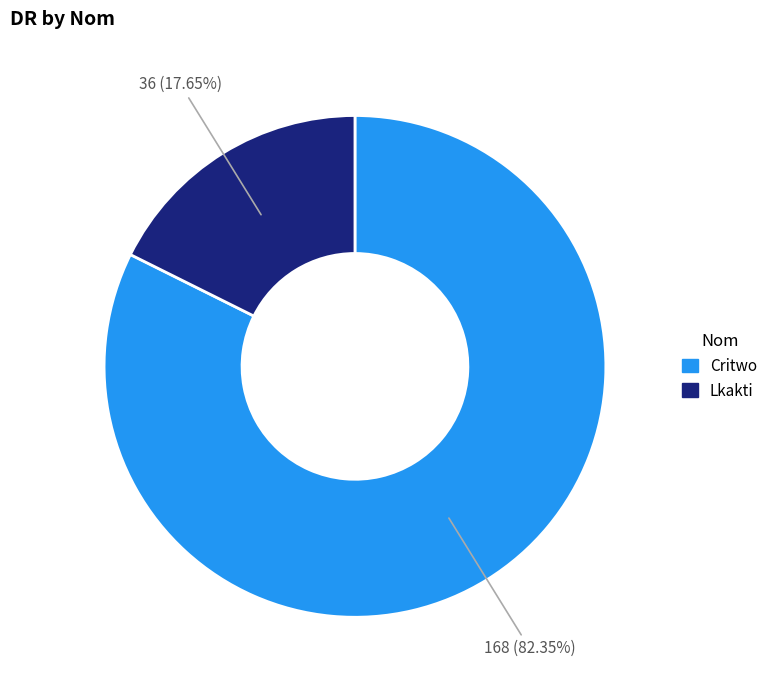

What is the largest slice in the pie chart?

Critwo